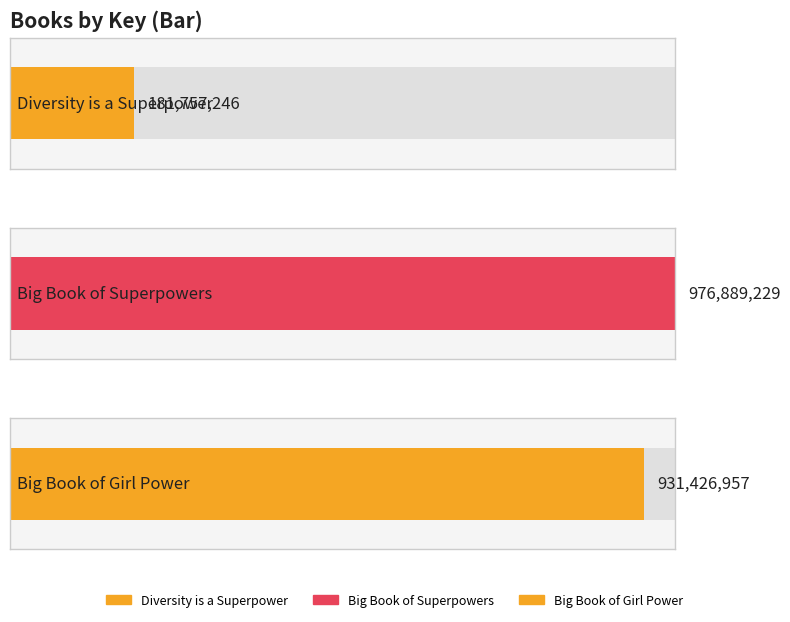

What is the difference between the values at 1 and 3?

749669711